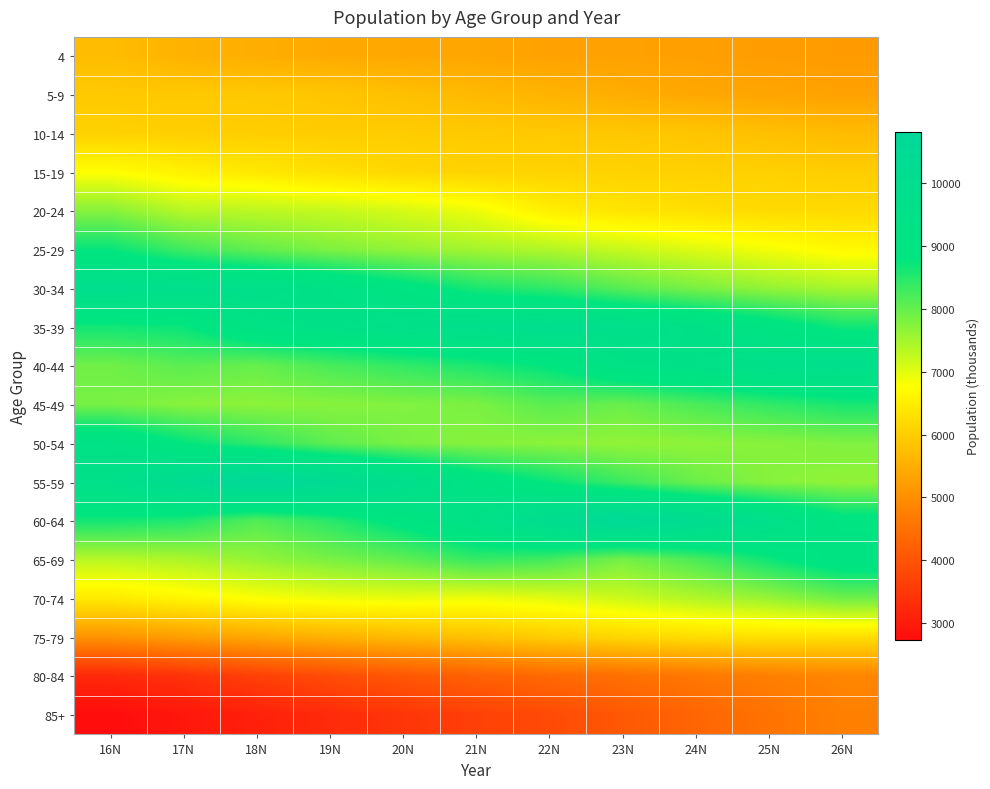

At how many categories does at least one series exceed 6314?

11